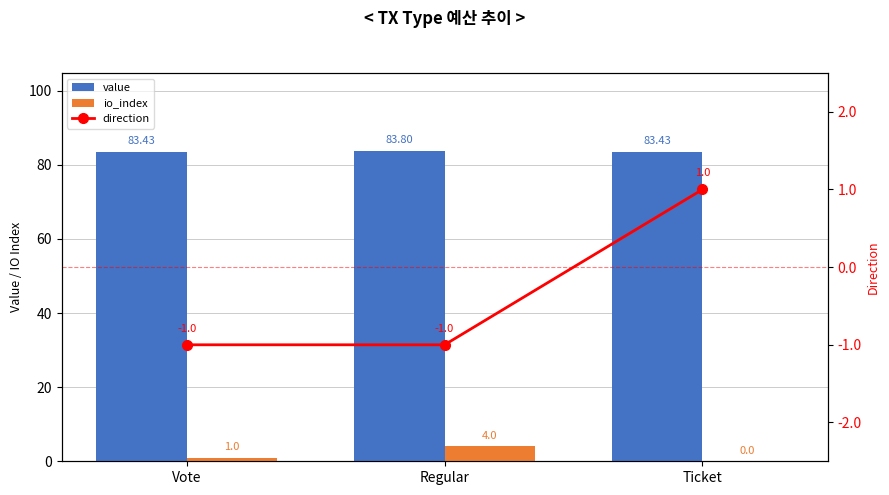

What is the difference between the maximum and minimum values in the io_index series?

4.0